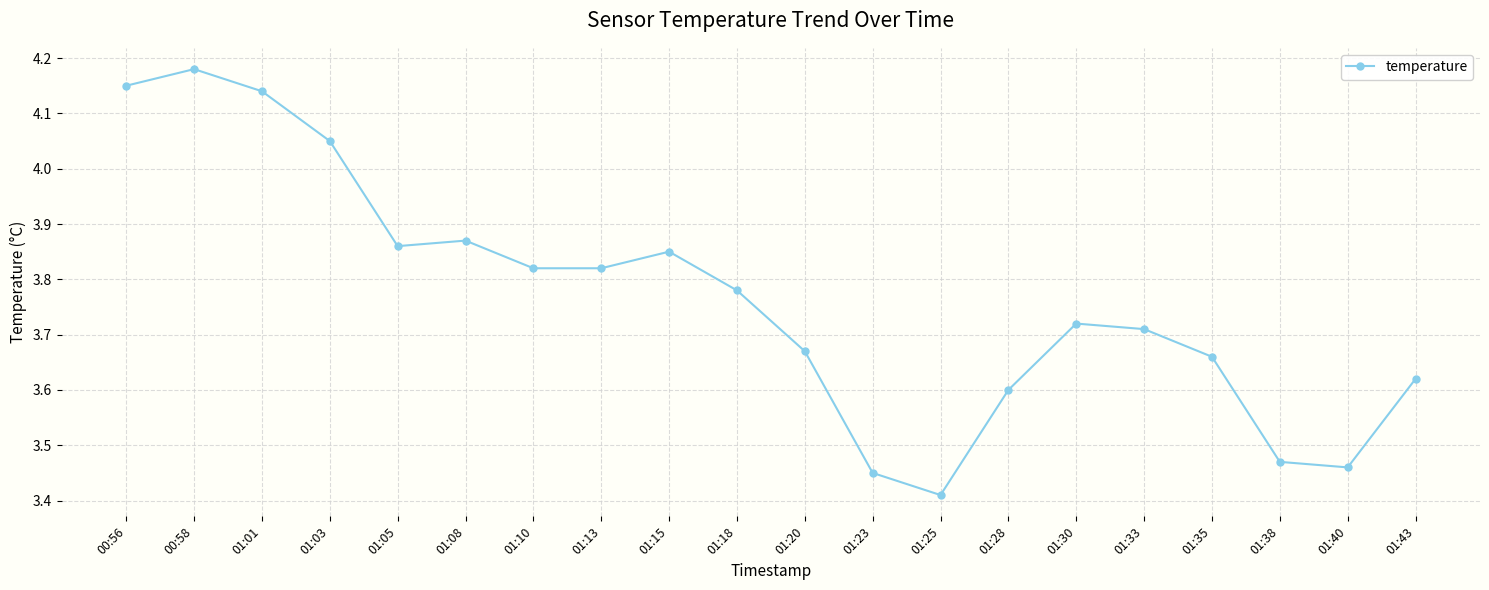

What position from the left is 01:15?

9